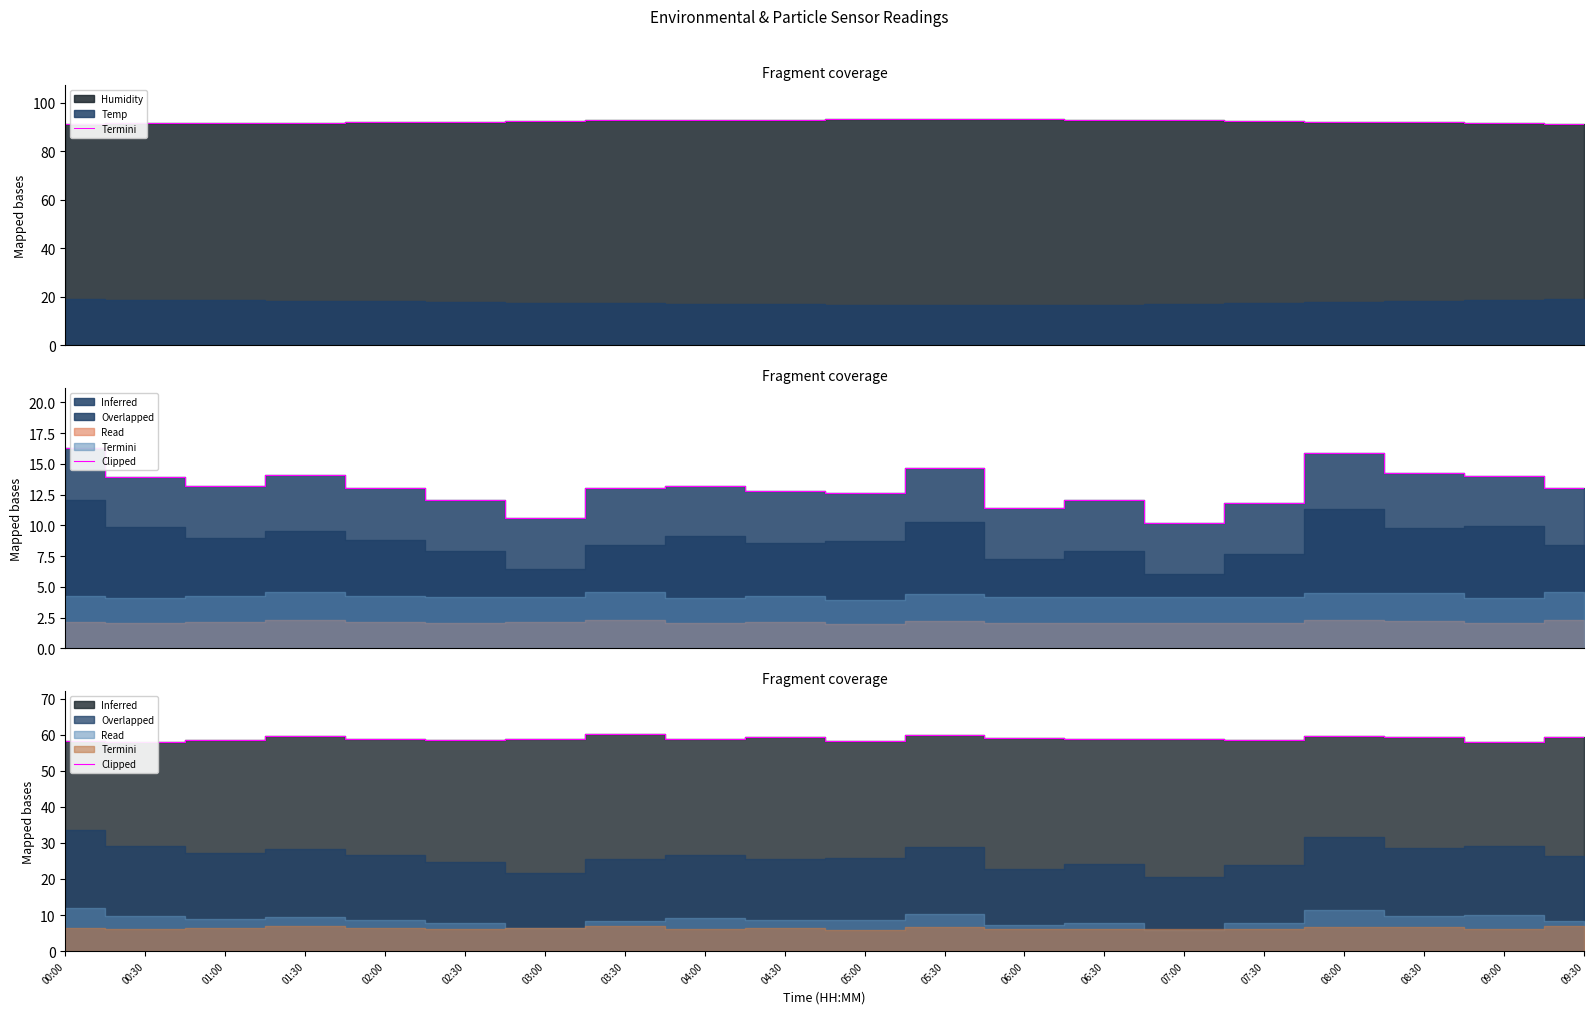

What value does the data have at 08:00?

59.7